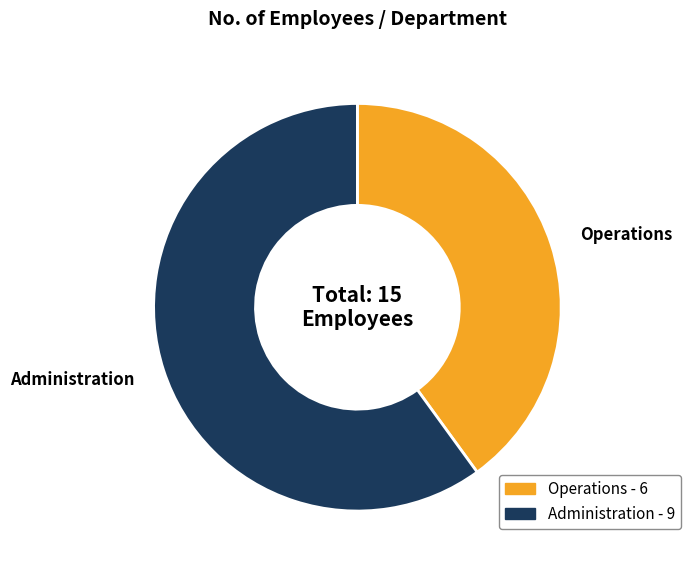

Between Operations and Administration, which is larger?

Administration